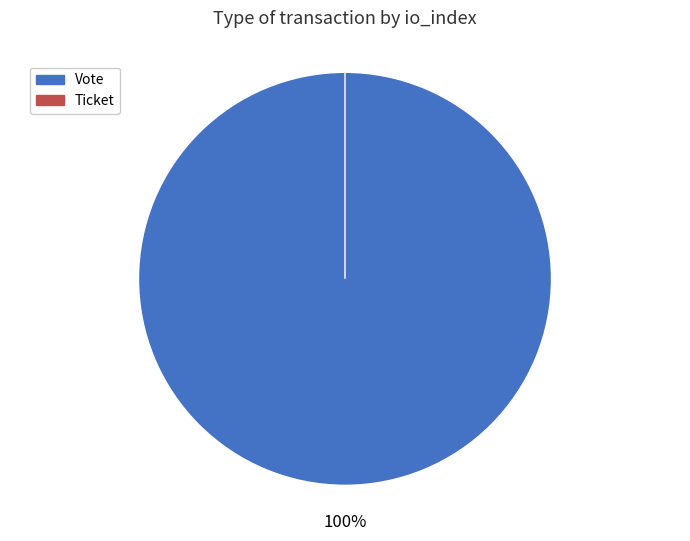

Between Vote and Ticket, which is larger?

Vote